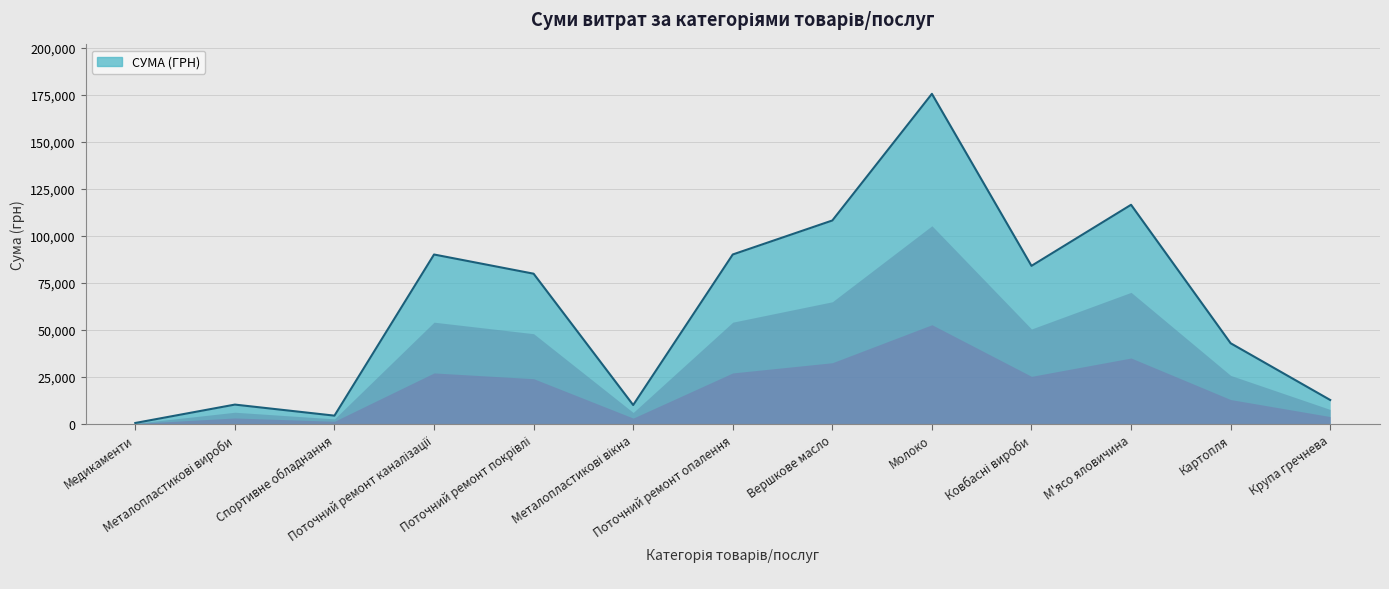

How many lines are shown in the chart?

1